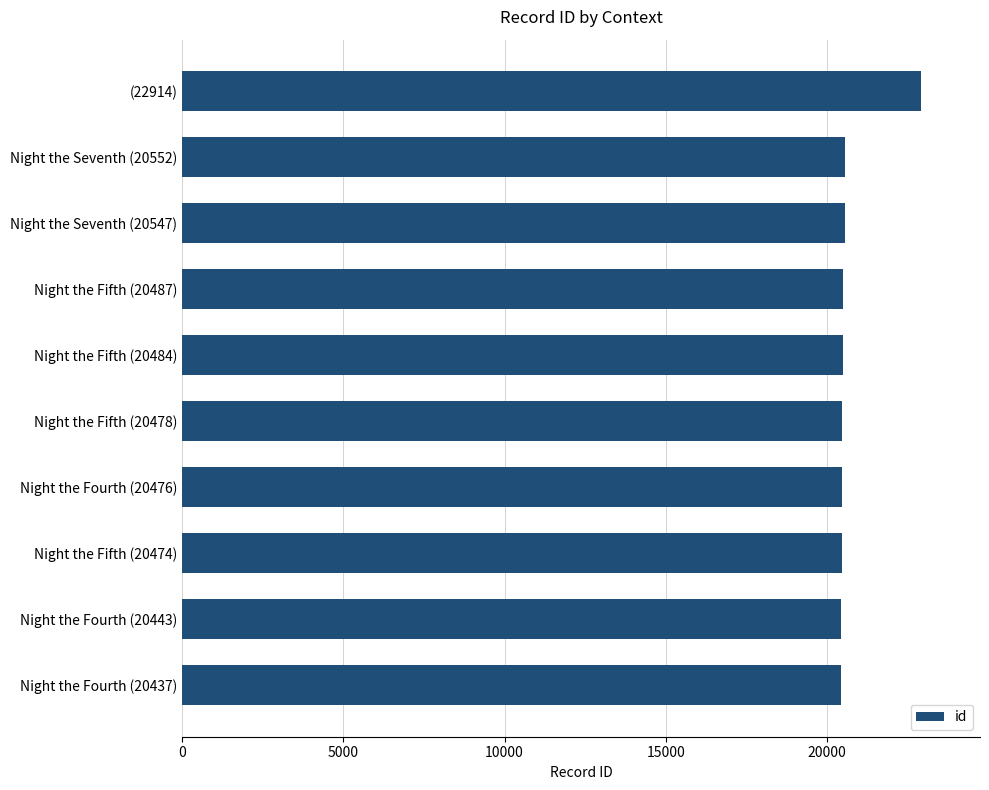

What is the smallest value displayed?

20437